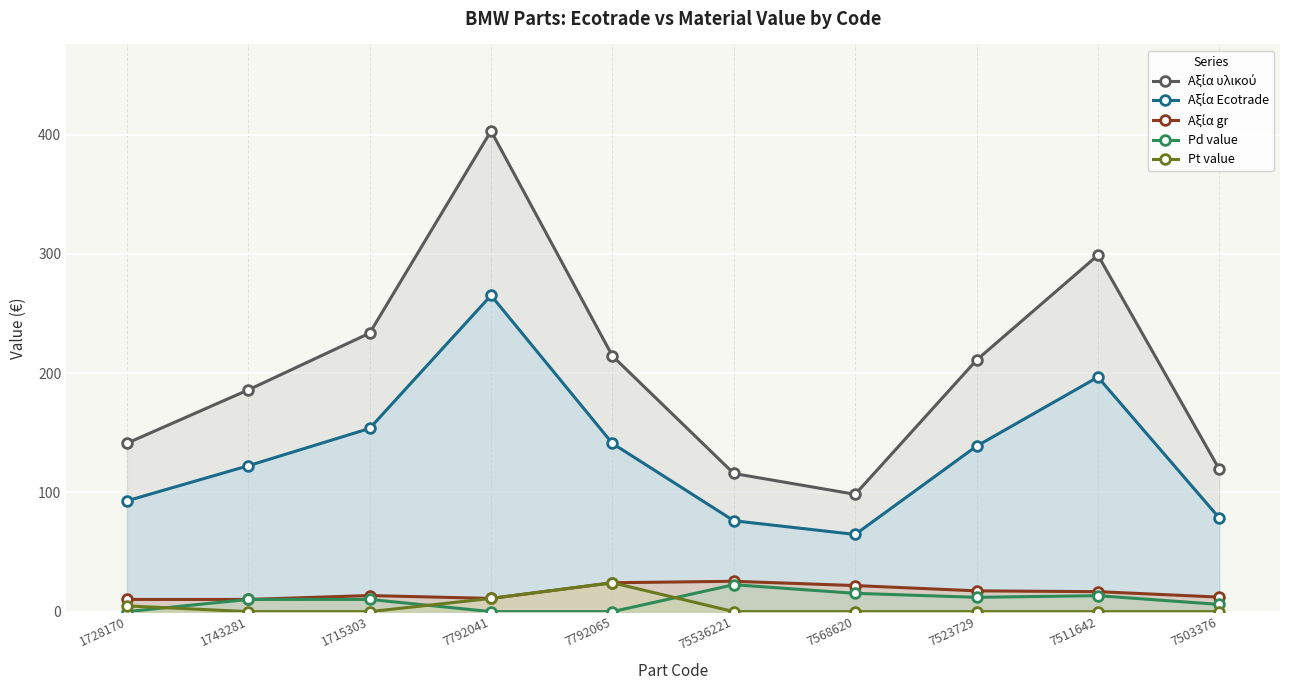

What is the label of the 4th point from the left?

7792041